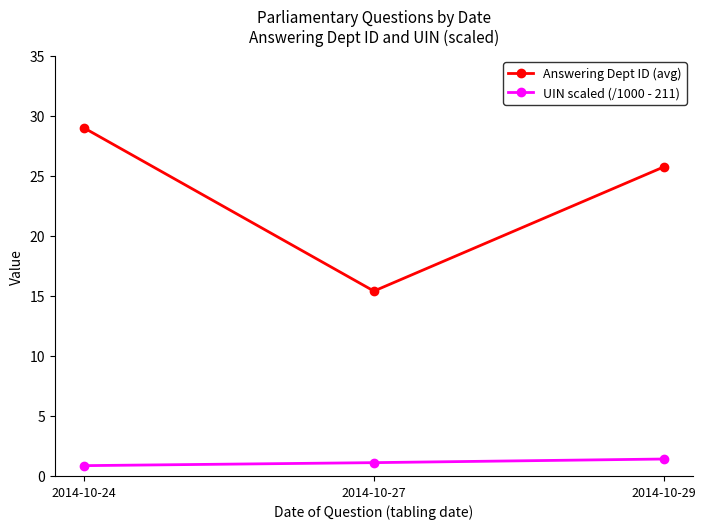

Is the value of Answering Dept ID (avg) at 2014-10-29 greater than the value of UIN scaled (/1000 - 211) at 2014-10-27?

Yes